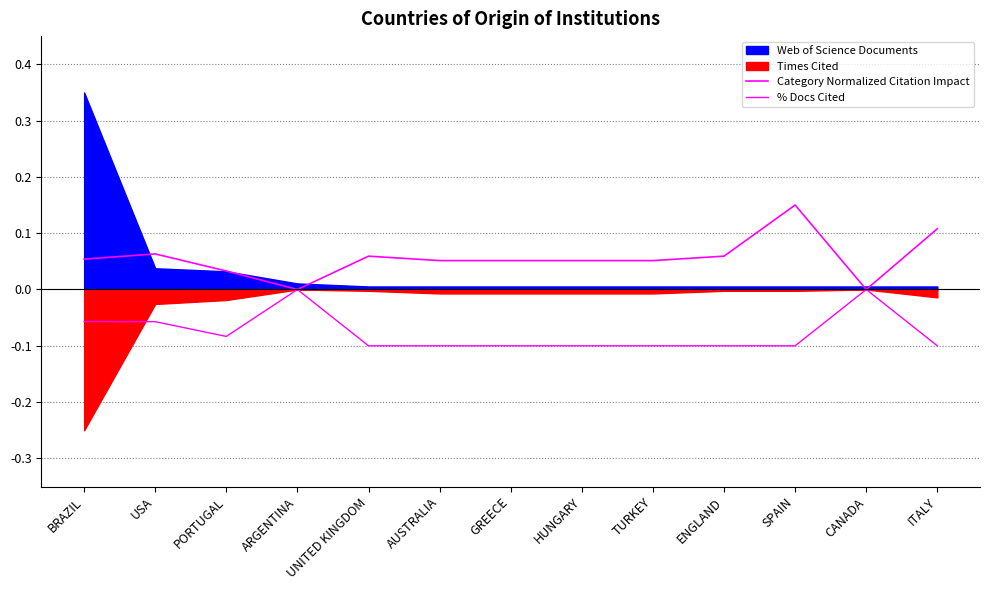

What is the lowest value of the % Docs Cited series?

-0.1